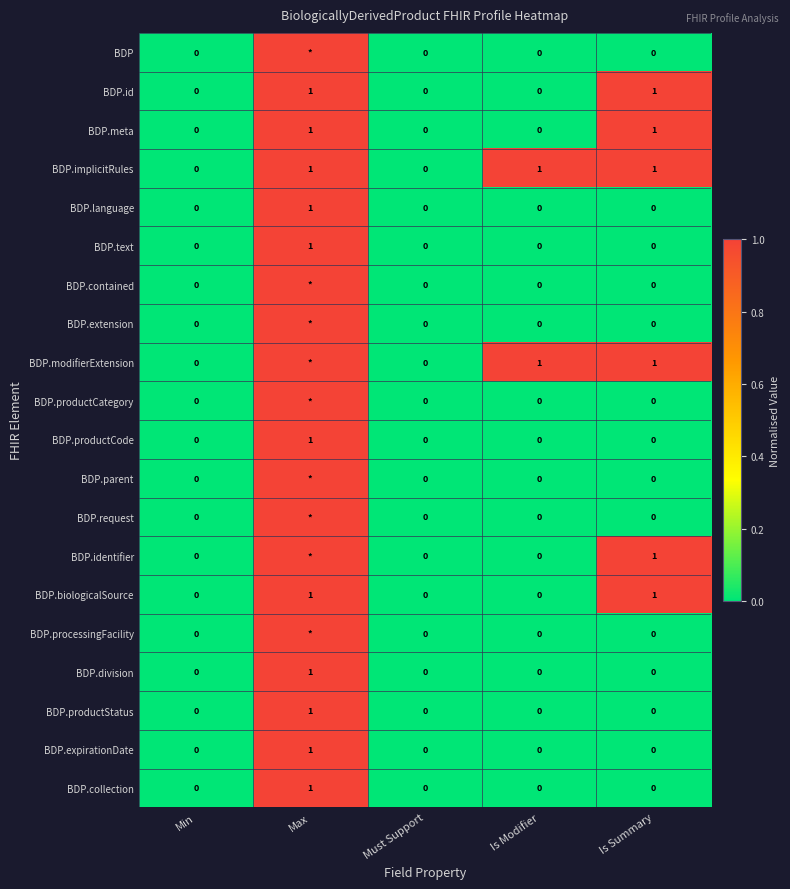

How many BDP.division values are between 0 and 1?

5